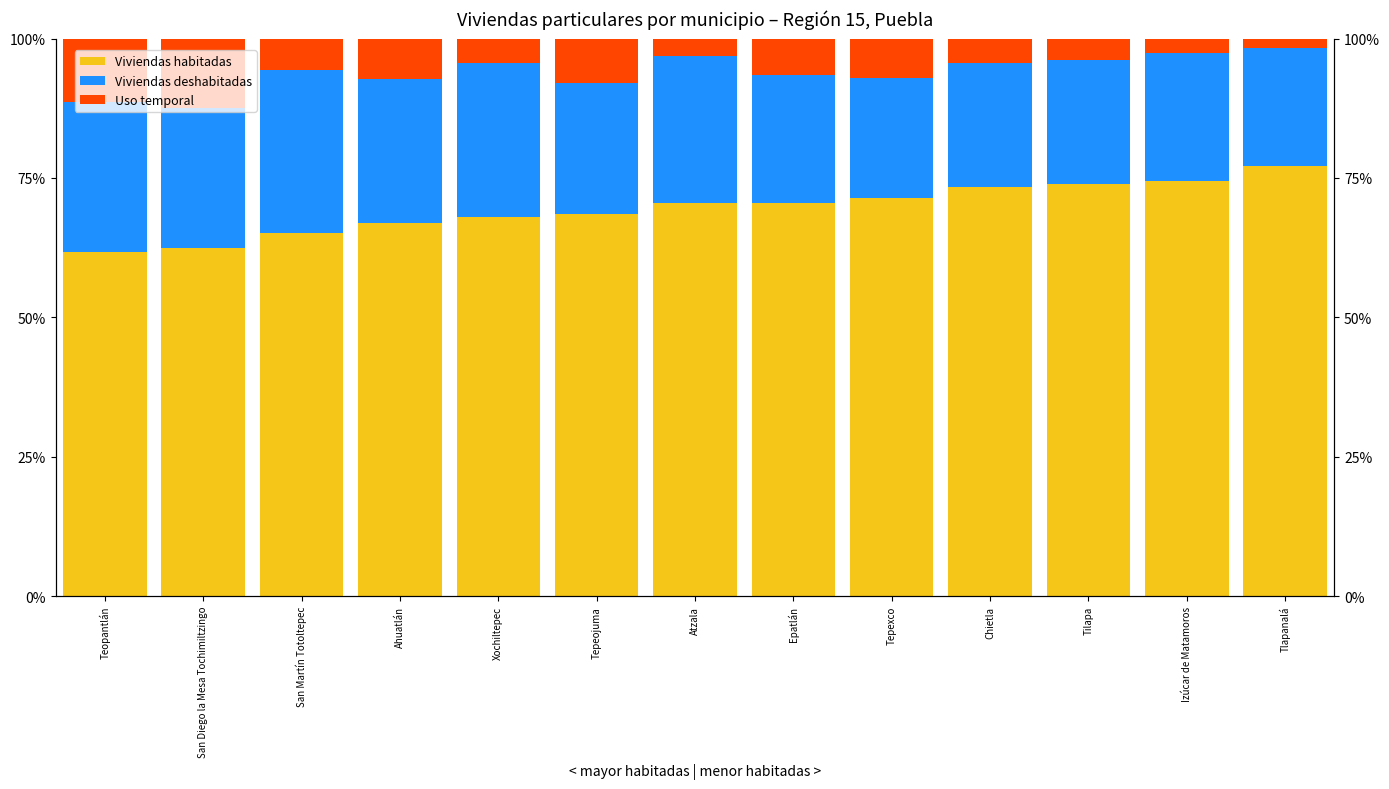

Read the Uso temporal value at Tilapa.

3.9